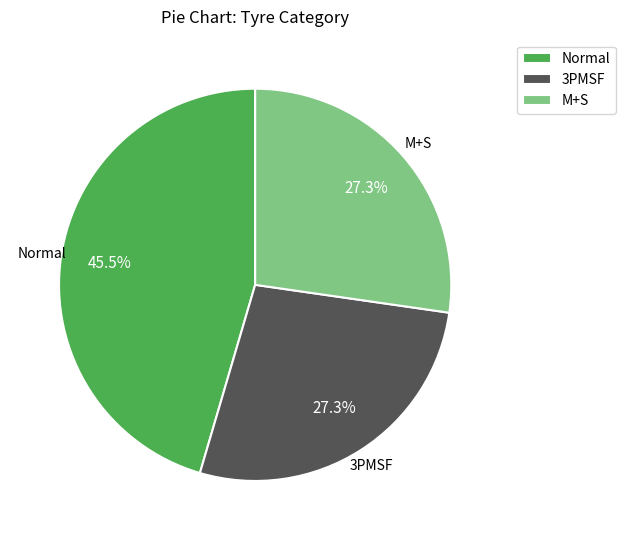

How many slices are in this pie chart?

3